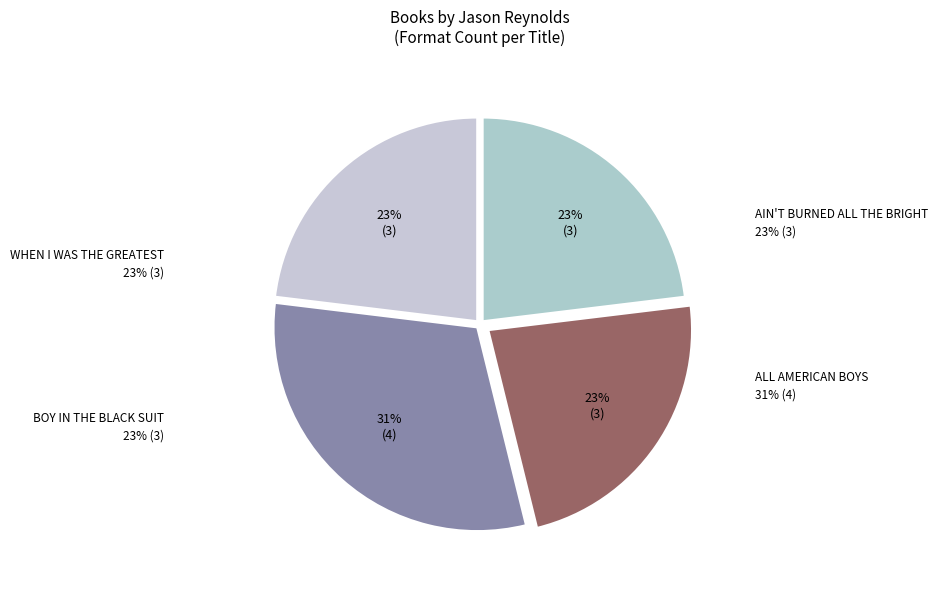

How many segments does this pie chart have?

4